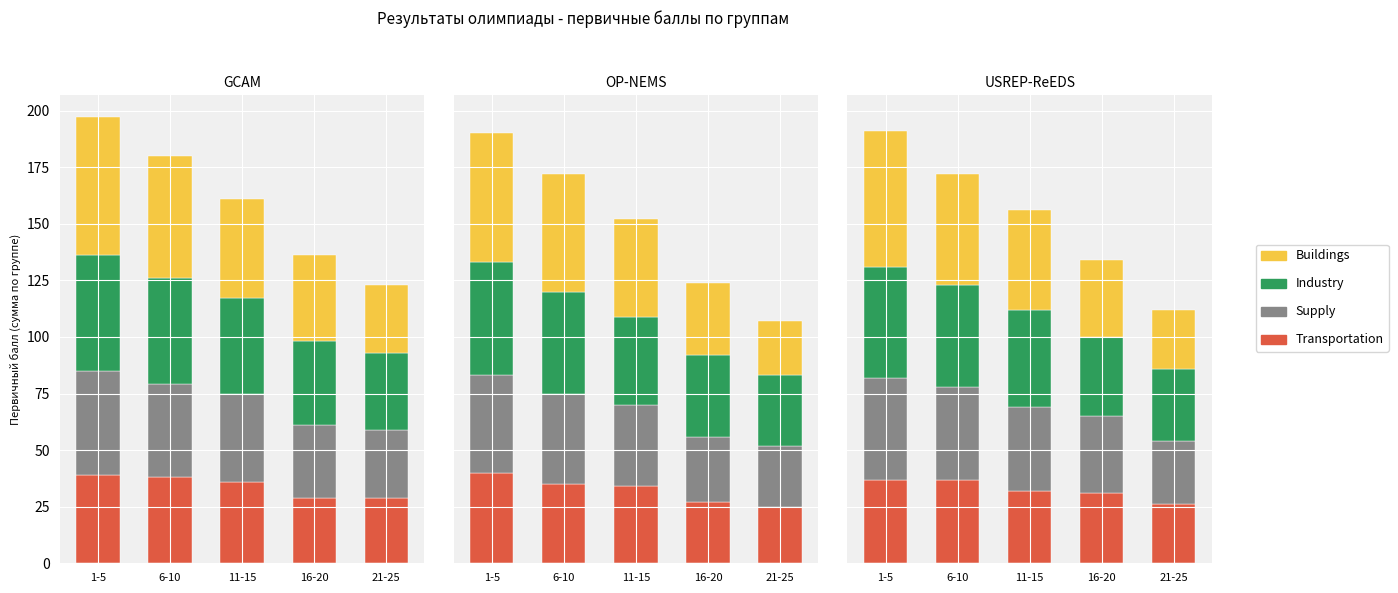

At 16-20, list the series in order from largest to smallest.

Industry, Supply, Buildings, Transportation